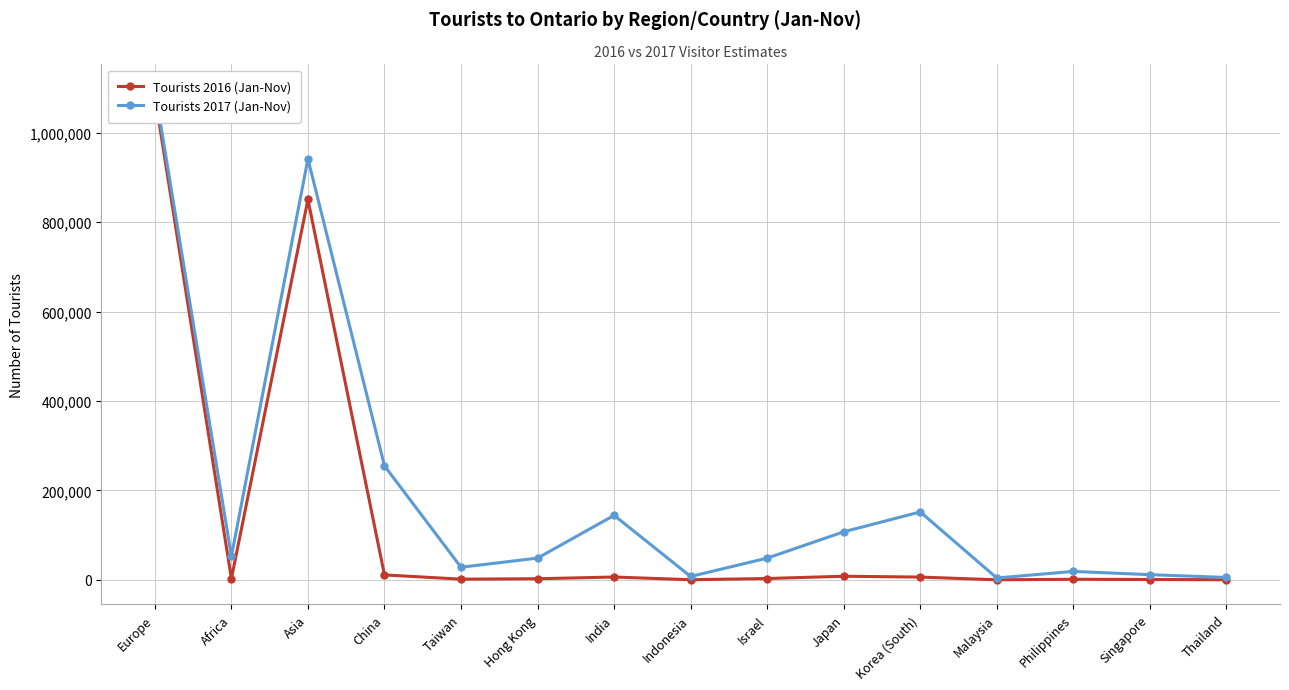

What is the difference between the second highest and second lowest values in the Tourists 2016 (Jan-Nov) series?

850353